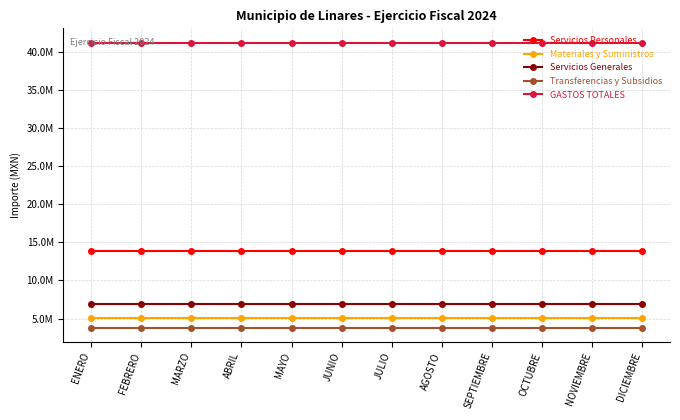

What is the greatest value displayed?

41172462.1